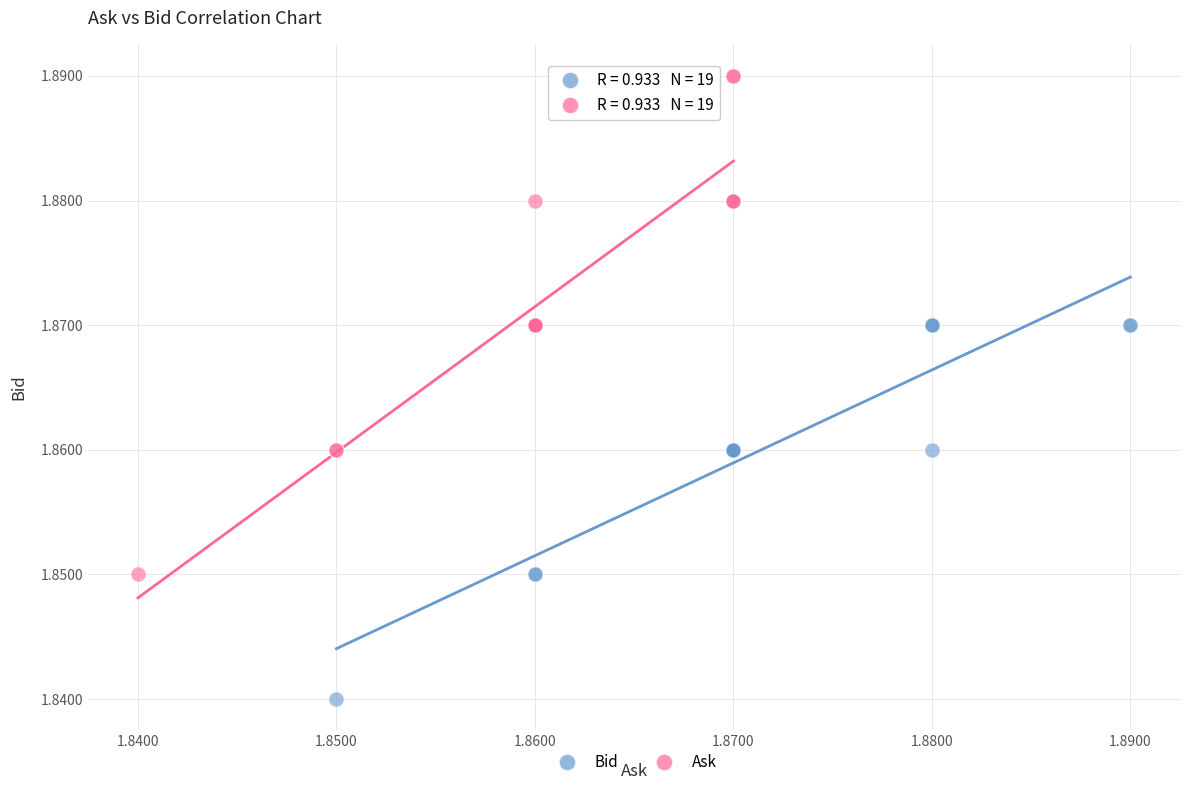

Which series contains the highest Y value?

Ask